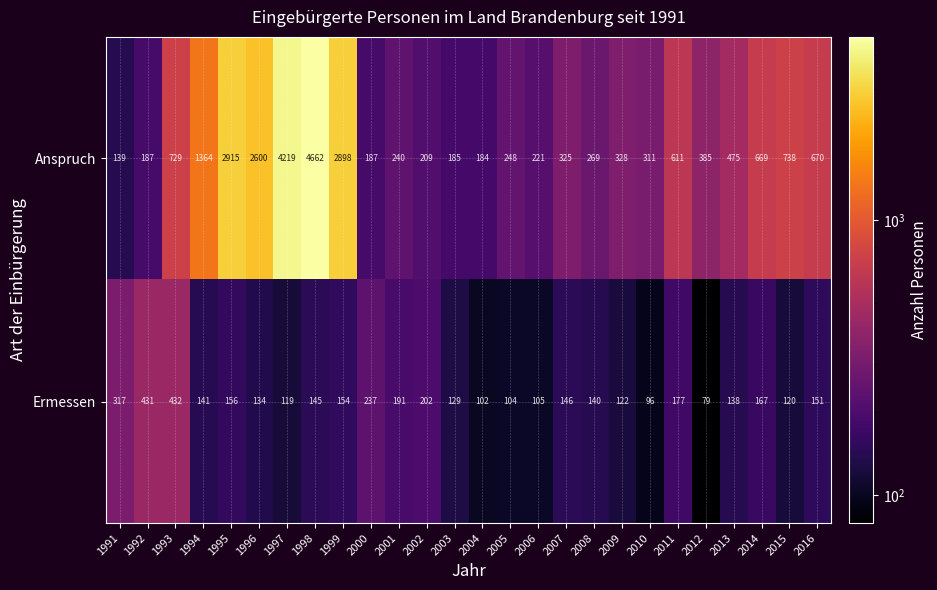

What is the difference between the second highest and minimum values in the Anspruch series?

4080